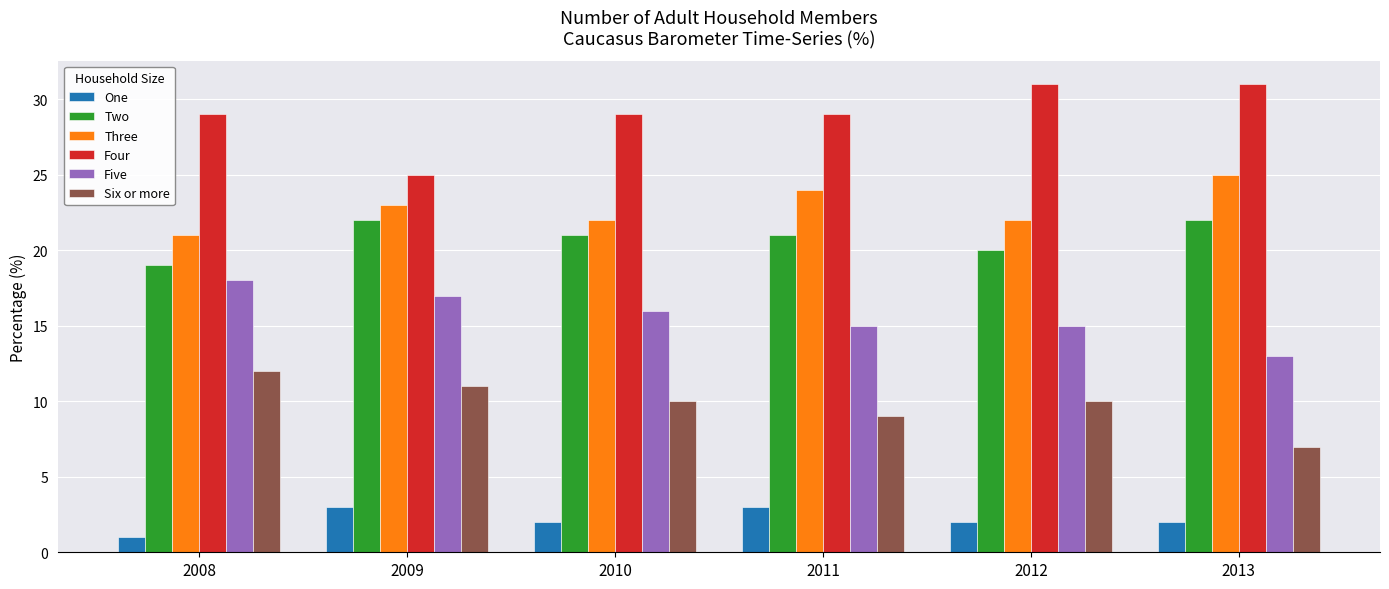

What is the difference between the second highest and minimum values in the Three series?

3